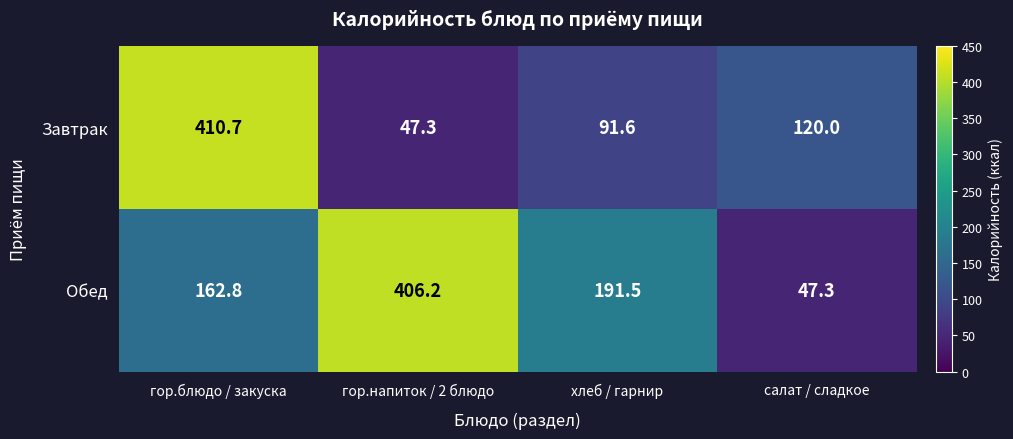

Which category has the highest value across all series?

гор.блюдо / закуска